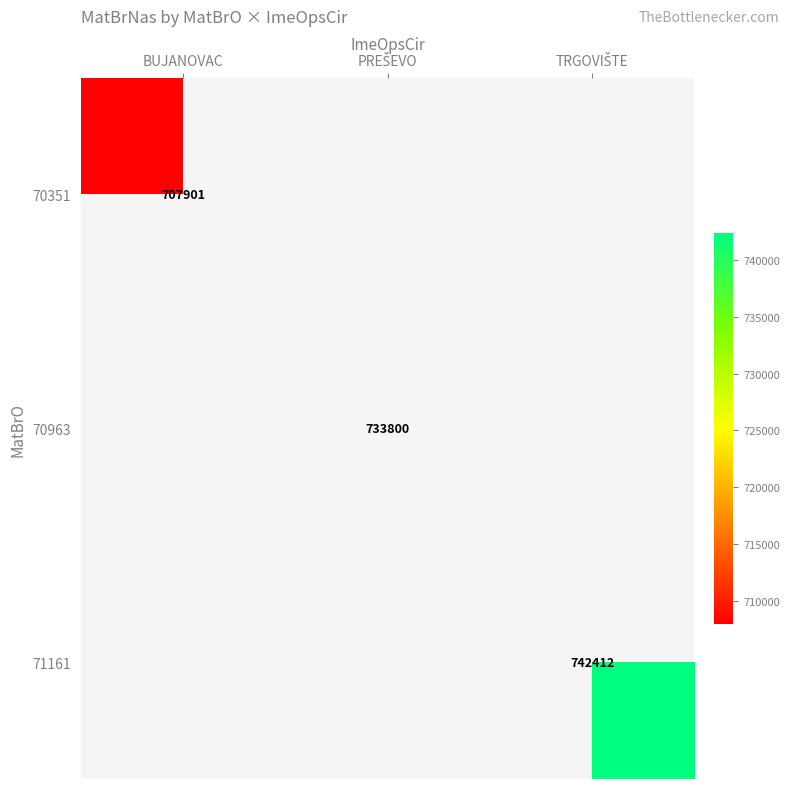

Where is 70351 nearest to the value 707900?

BUJANOVAC